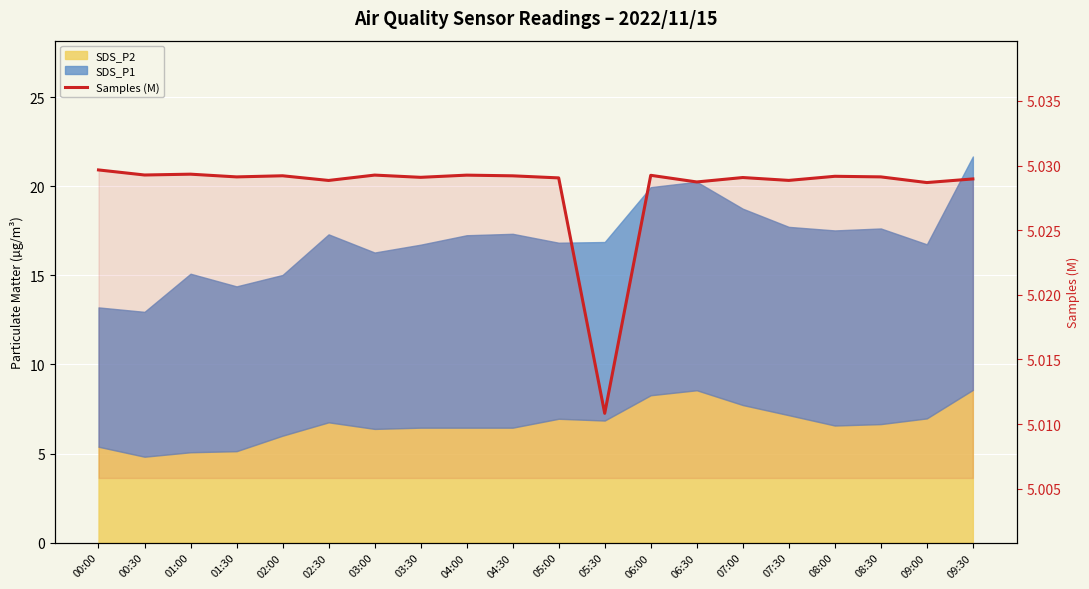

List the labels in order of value, largest first.

00:00, 01:00, 00:30, 03:00, 04:00, 06:00, 02:00, 04:30, 08:00, 08:30, 01:30, 03:30, 07:00, 05:00, 09:30, 07:30, 02:30, 06:30, 09:00, 05:30